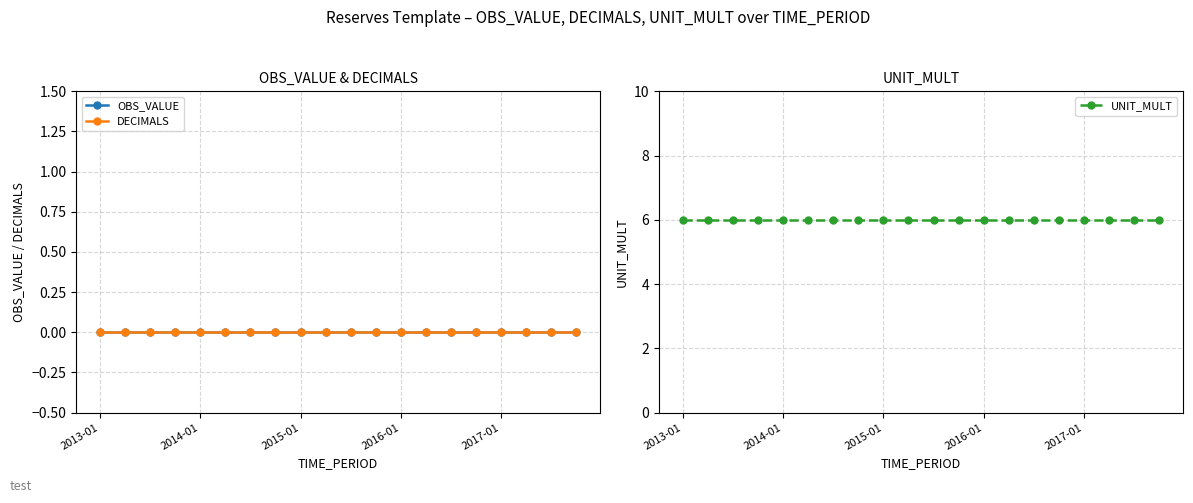

What is the sum of all UNIT_MULT values?

120